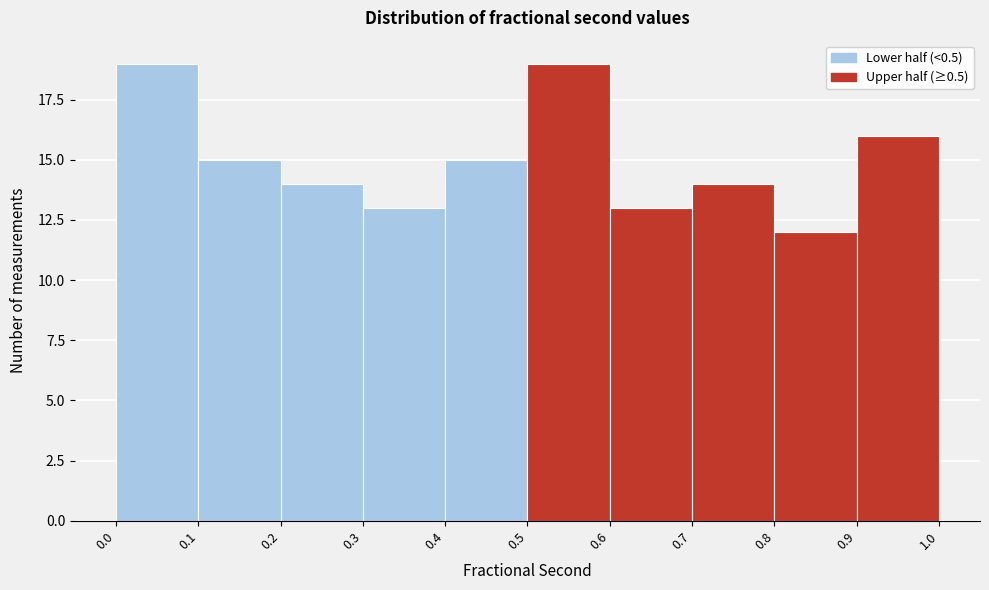

Reading left to right, list every bar in this chart as the range it spans on the x-axis followed by its height. The values are not printed on the chart, so give them approximately, as read against the axis.

0.0 to 0.1: 19
0.1 to 0.2: 15
0.2 to 0.3: 14
0.3 to 0.4: 13
0.4 to 0.5: 15
0.5 to 0.6: 19
0.6 to 0.7: 13
0.7 to 0.8: 14
0.8 to 0.9: 12
0.9 to 1.0: 16